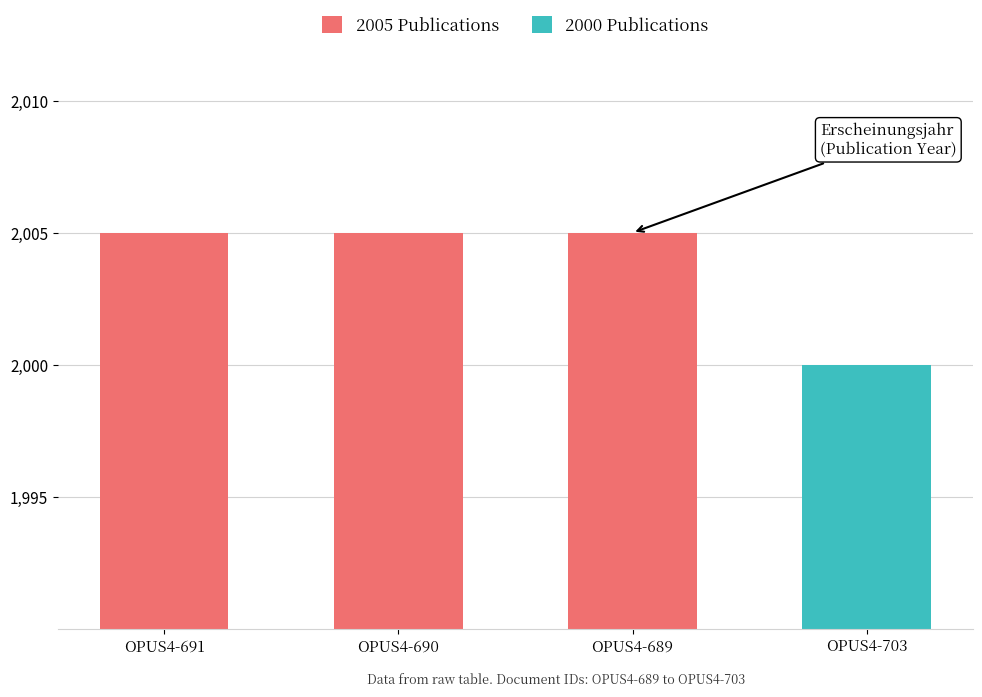

Approximately how many times larger is the value at OPUS4-689 compared to OPUS4-691?

1.0